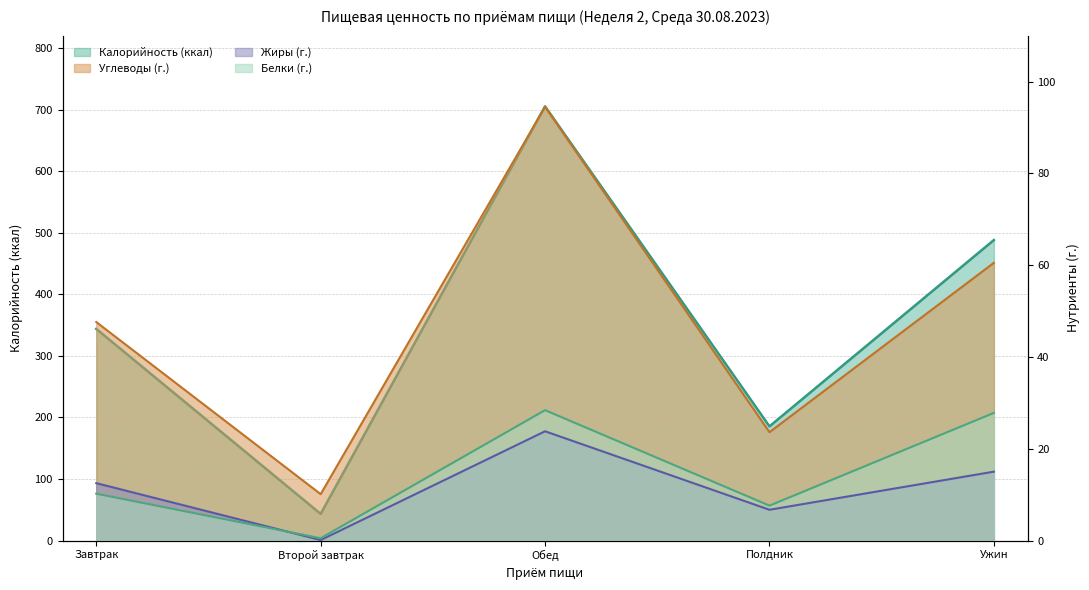

True or false: Белки and Калорийность intersect in this chart.

False